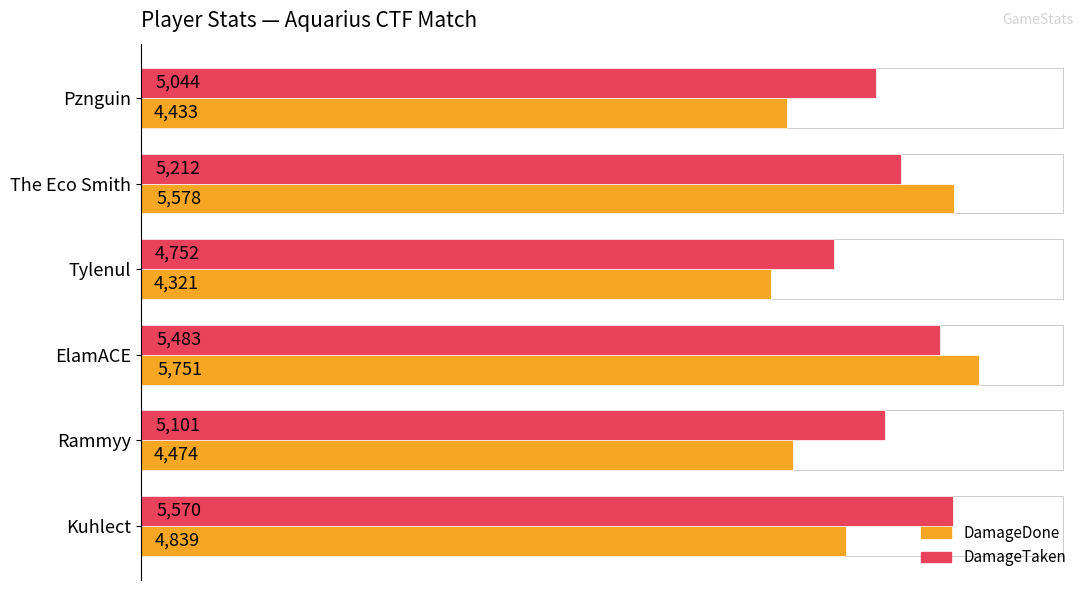

Which category has the lowest value across all series?

Tylenul